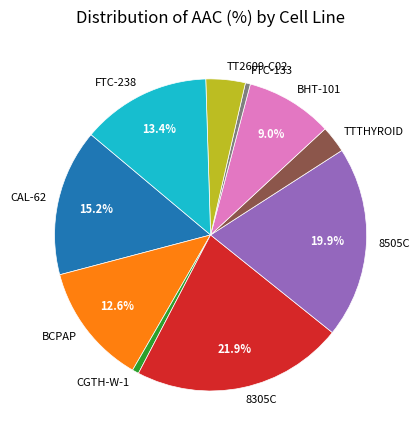

What is the largest slice in the pie chart?

8305C